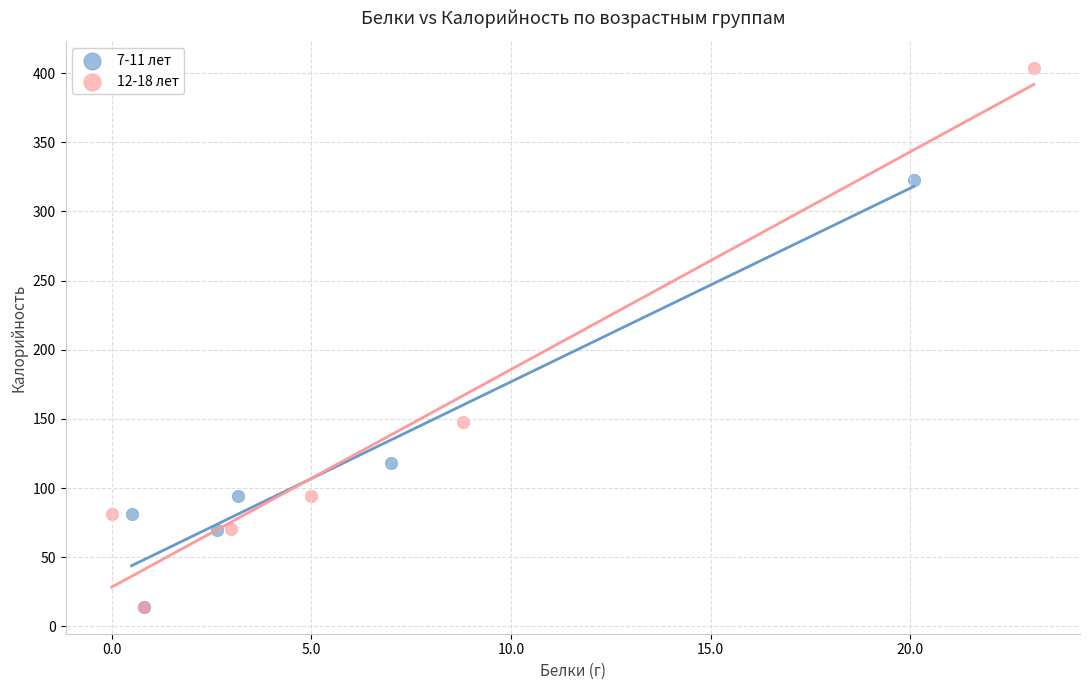

Which series has the largest Y range (max minus min)?

12-18 лет